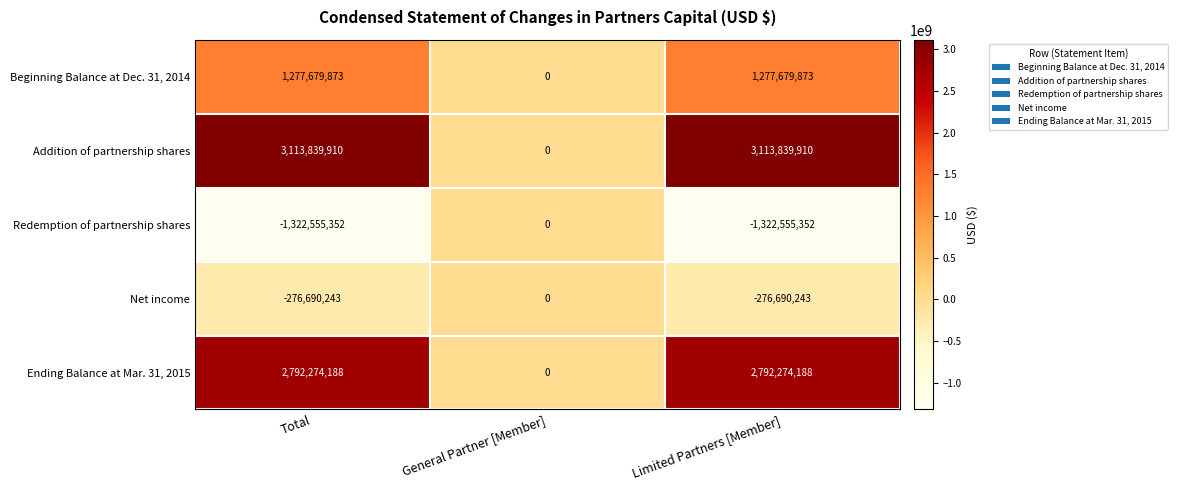

True or false: Ending Balance at Mar. 31, 2015 has a value of 943934848 at General Partner [Member].

False